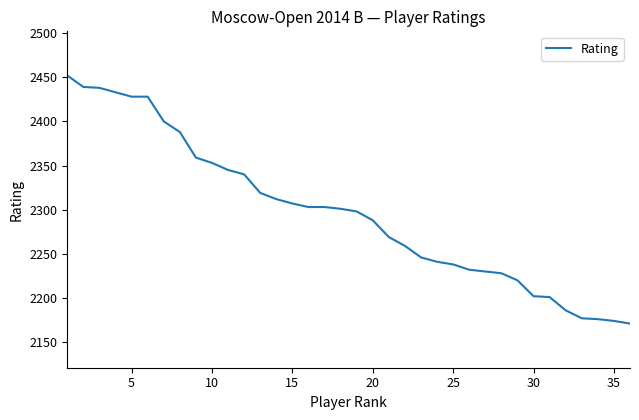

What is the difference between the maximum and minimum values?

281